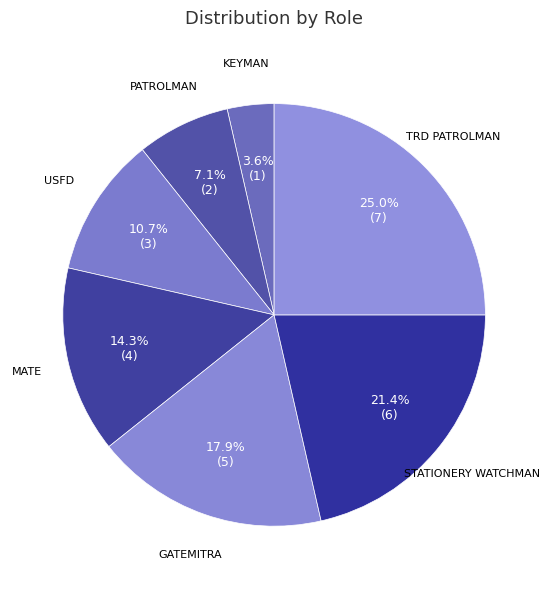

How many slices are in this pie chart?

7